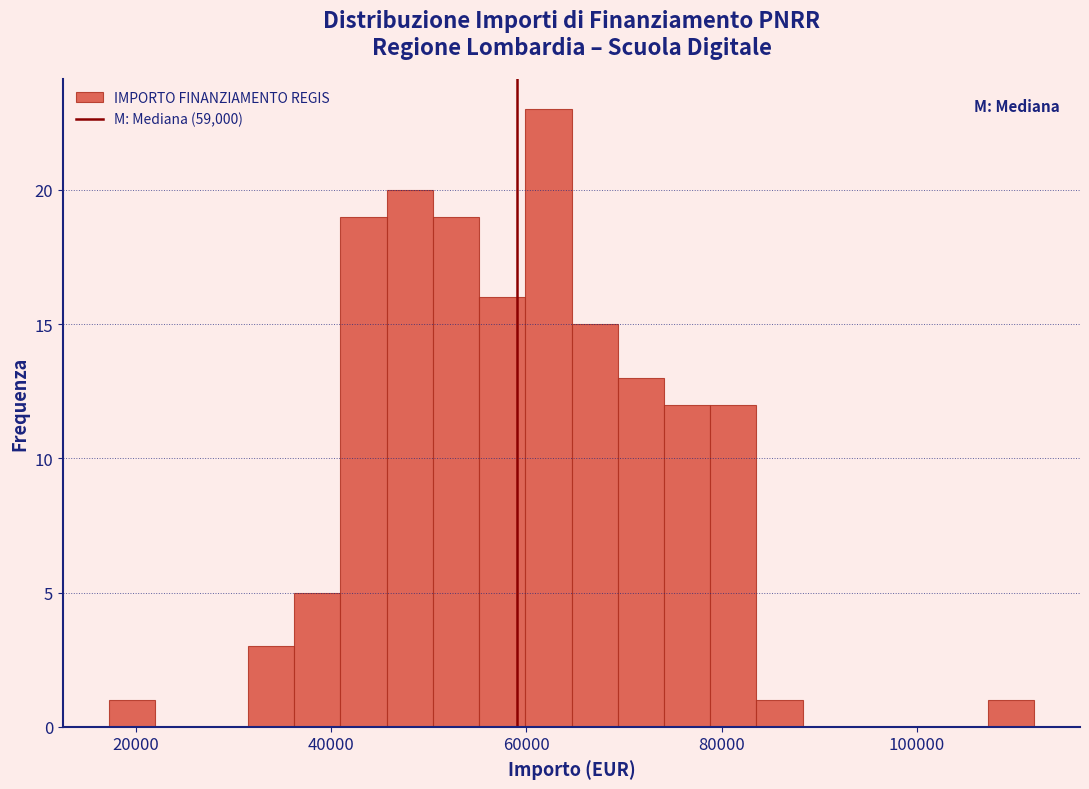

Around what value on the x-axis is the tallest bar? Give the approximate position of its centre, as read against the axis.

62000